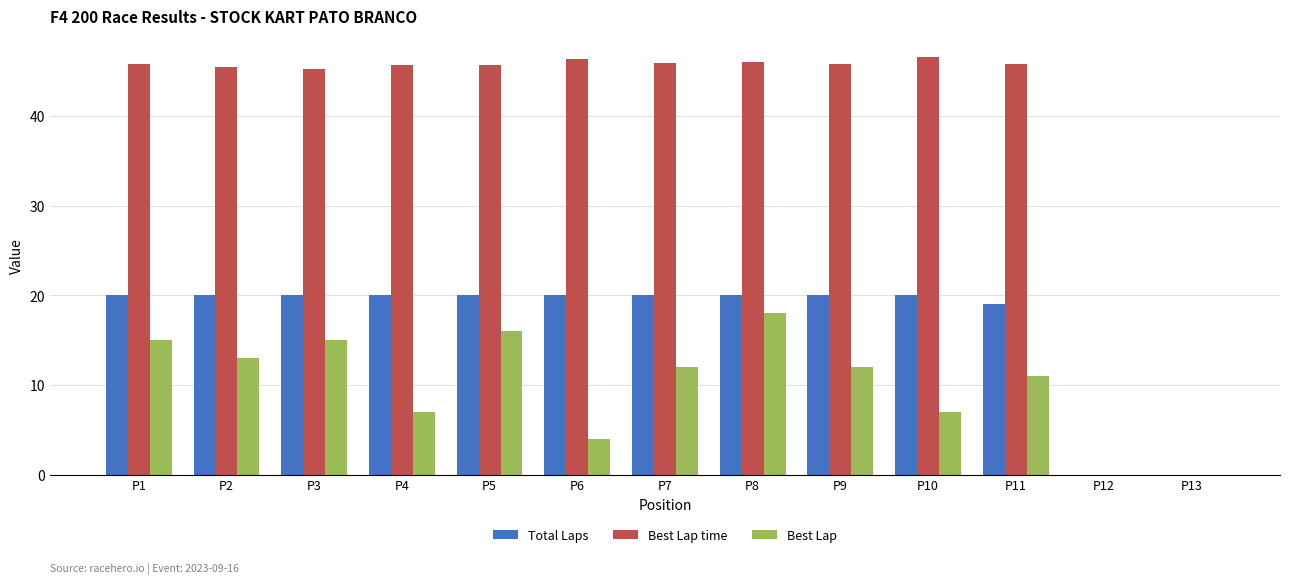

How many series are shown in this chart?

3